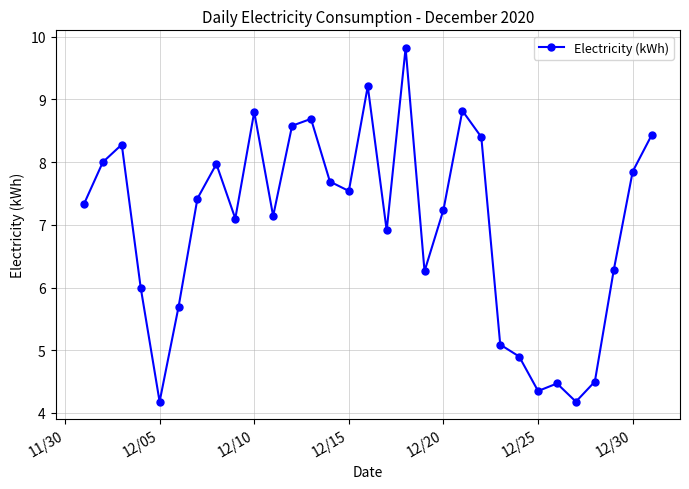

What is the value of the 5th point from the left?

4.2